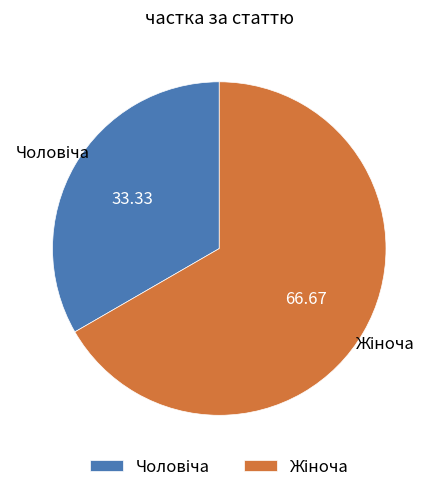

Is there any slice that represents more than half of the pie?

Yes